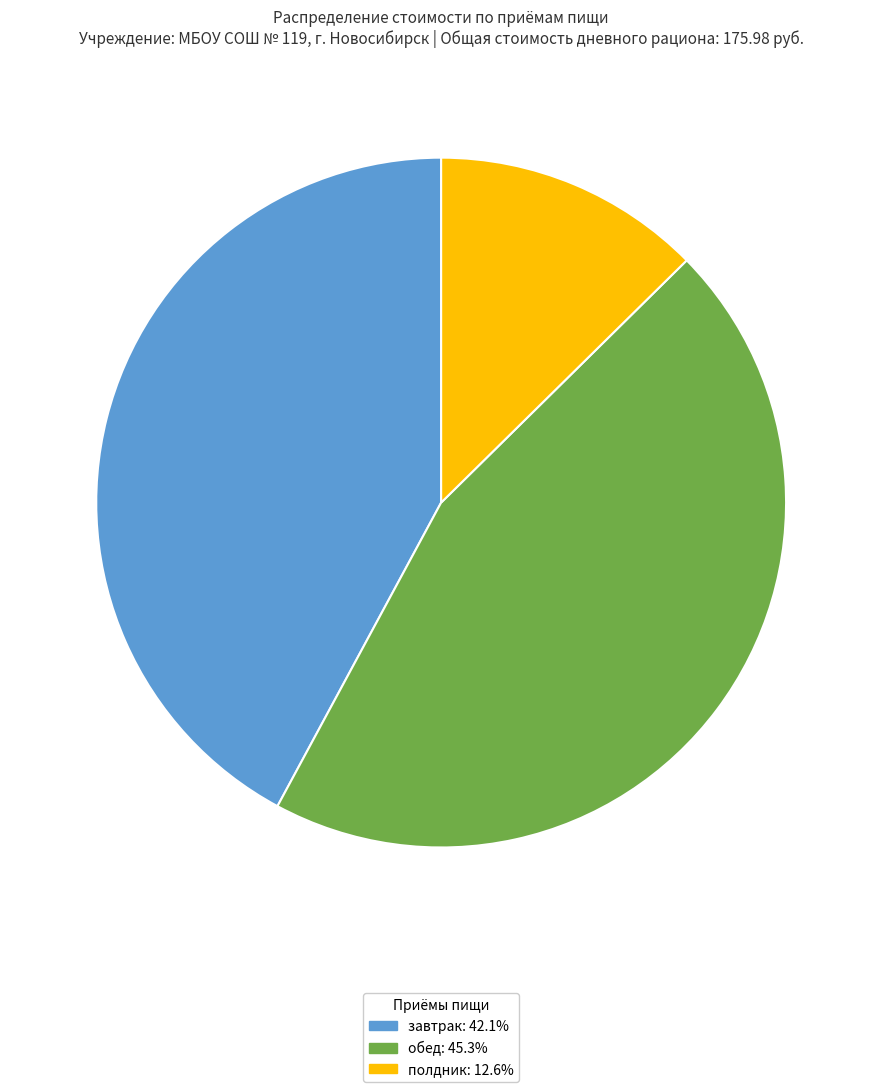

Is the sum of обед and завтрак greater than half?

Yes